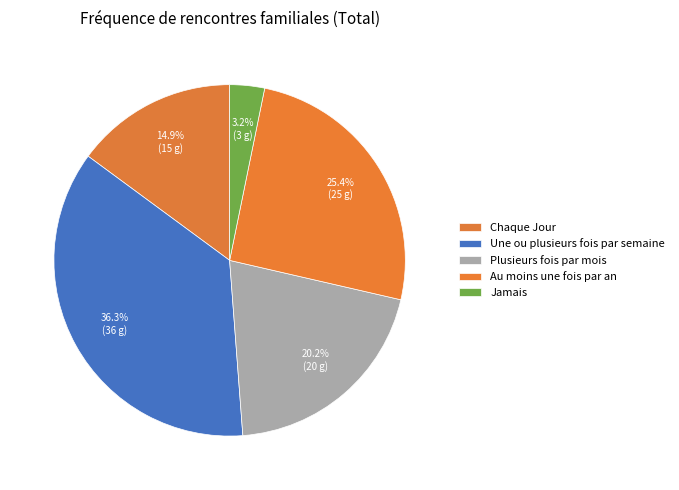

Count the number of slices in the pie.

5